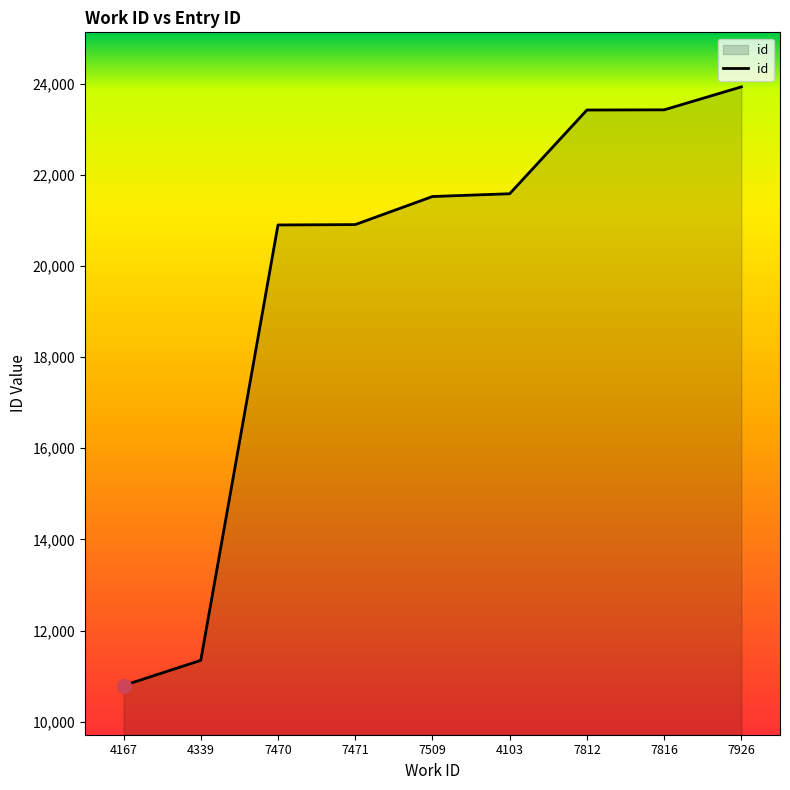

Between 4167 and 7471, which is larger?

7471